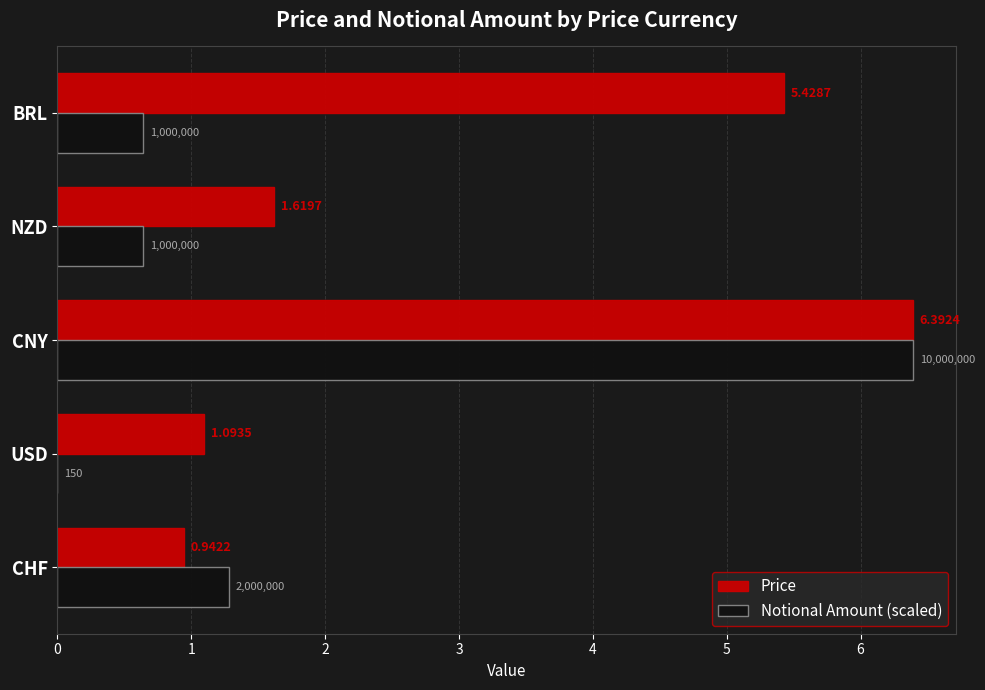

At which category is the sum across all series the highest?

CNY